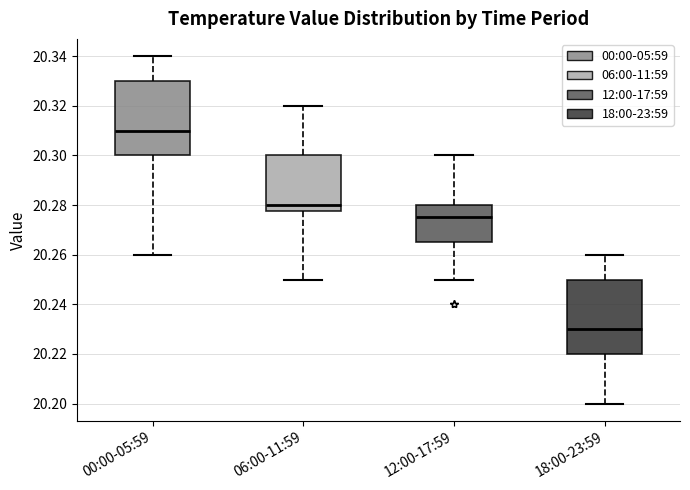

Reading left to right, read every box against the y-axis: the position of its median line, the range the box covers, and the ends of its whiskers. The values are not printed on the chart, so give them approximately, as read against the axis.

00:00-05:59: median 20.310, box 20.300 to 20.330, whiskers 20.260 to 20.340
06:00-11:59: median 20.280, box 20.278 to 20.300, whiskers 20.250 to 20.320
12:00-17:59: median 20.276, box 20.266 to 20.280, whiskers 20.250 to 20.300
18:00-23:59: median 20.230, box 20.220 to 20.250, whiskers 20.200 to 20.260